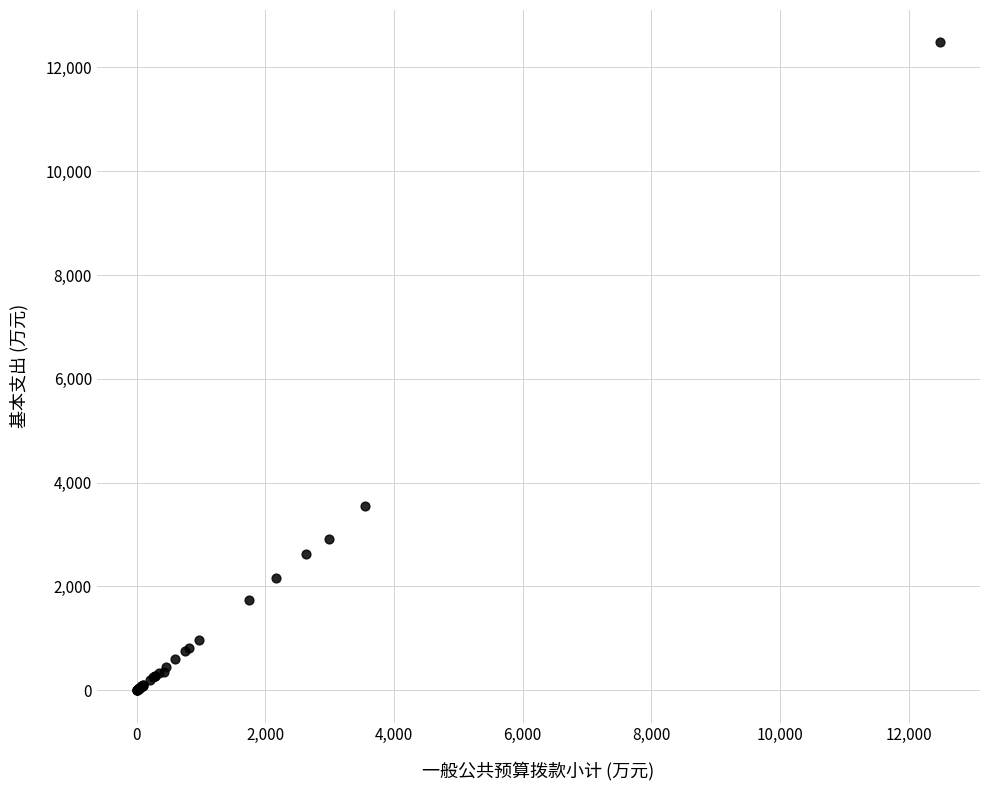

What Y value in the scatter plot is closest to 6243?

3546.8